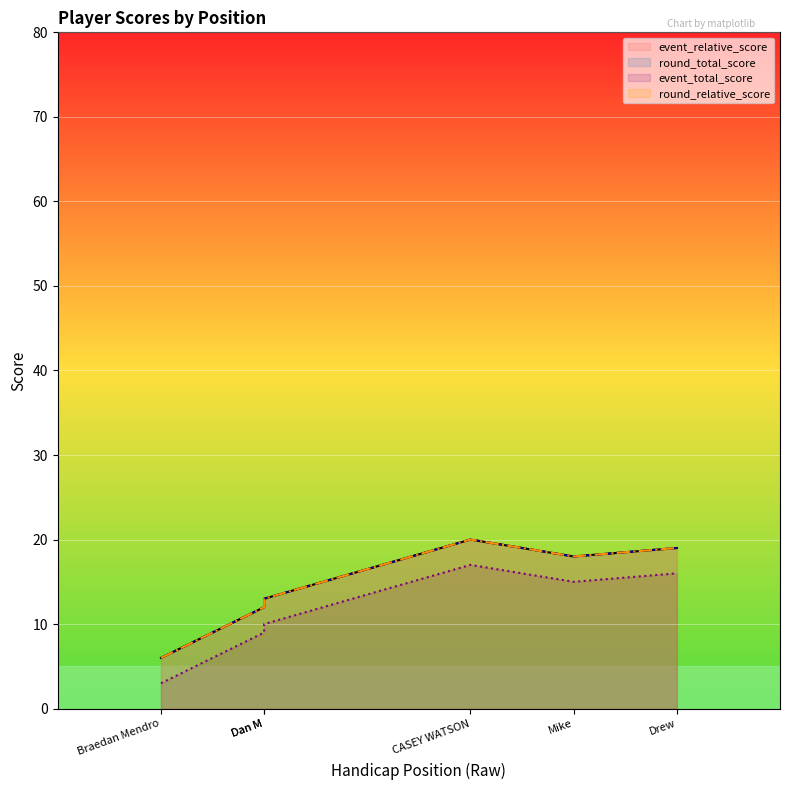

Where does the round_total_score series first go above 18?

CASEY WATSON